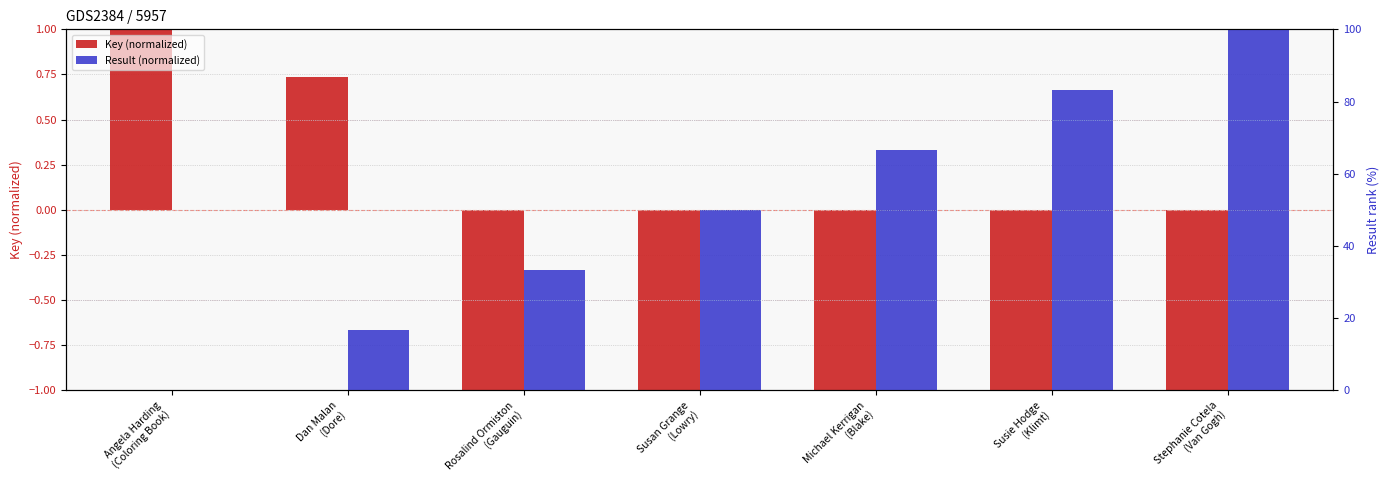

What are all the series names shown in the legend?

Key (normalized), Result (normalized)